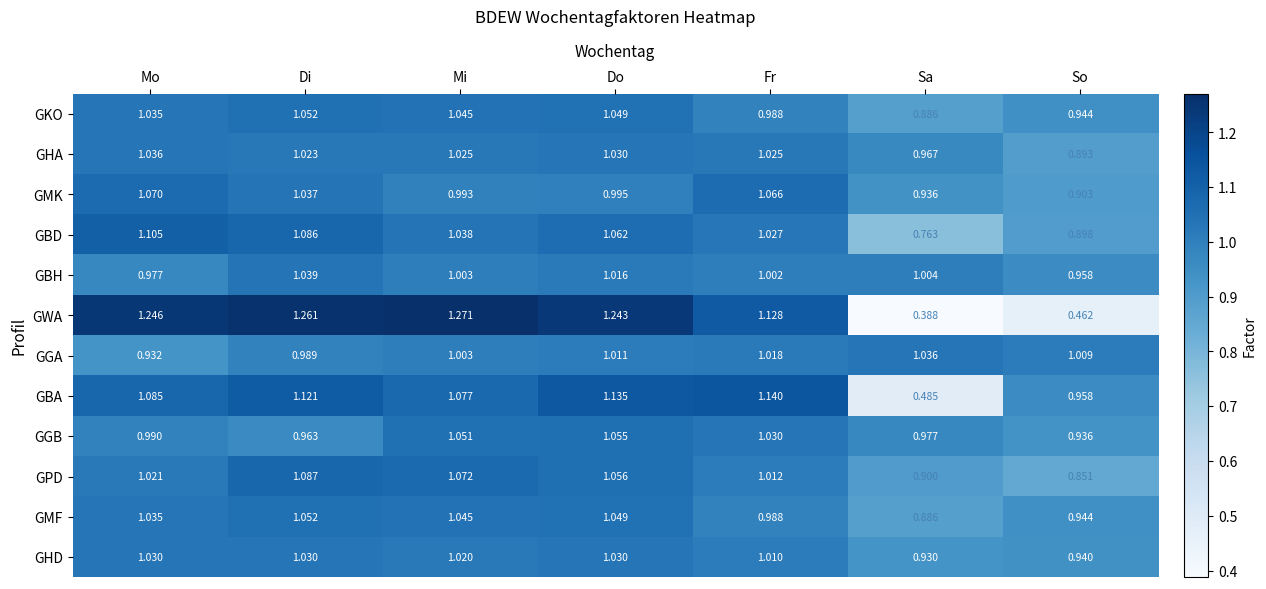

Which series has the largest range (max minus min)?

GWA